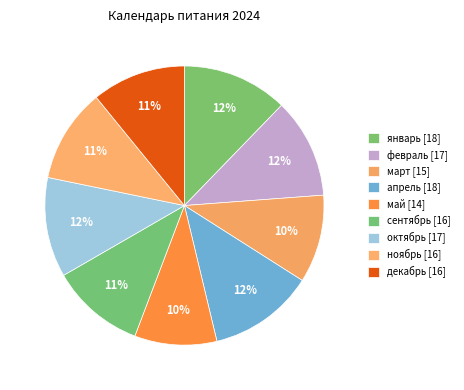

How many slices are in this pie chart?

9